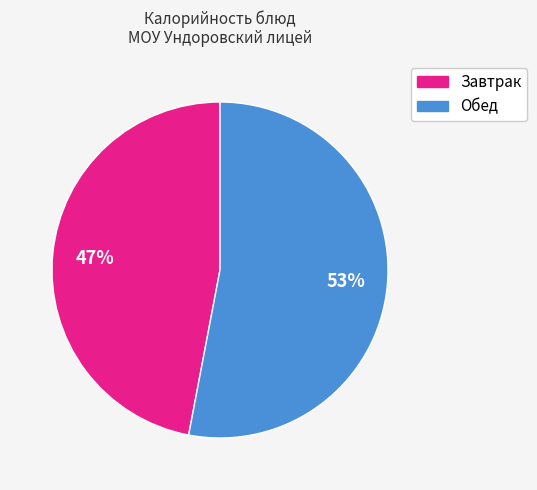

How many segments does this pie chart have?

2